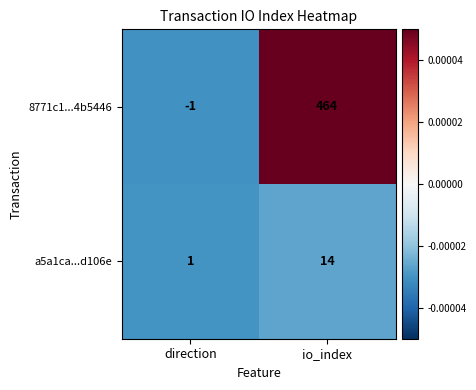

What is the approximate value of a5a1ca...d106e at io_index, to the nearest 5?

15